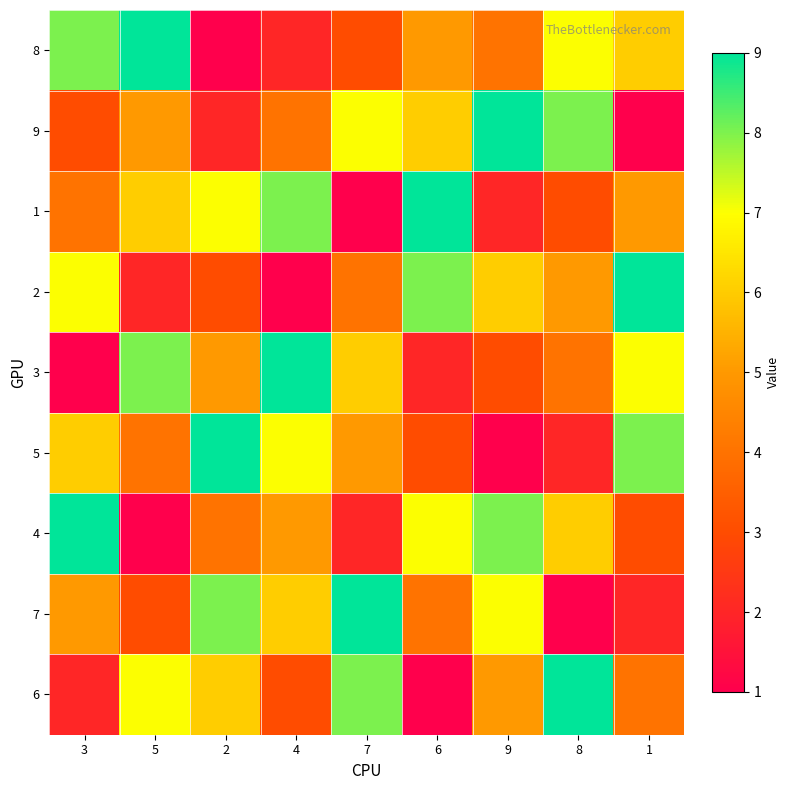

Between 9 and 7, which is larger?

9